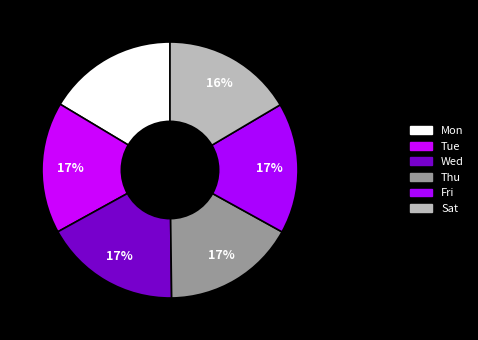

What is the total percentage of Mon and Tue?

33.0%